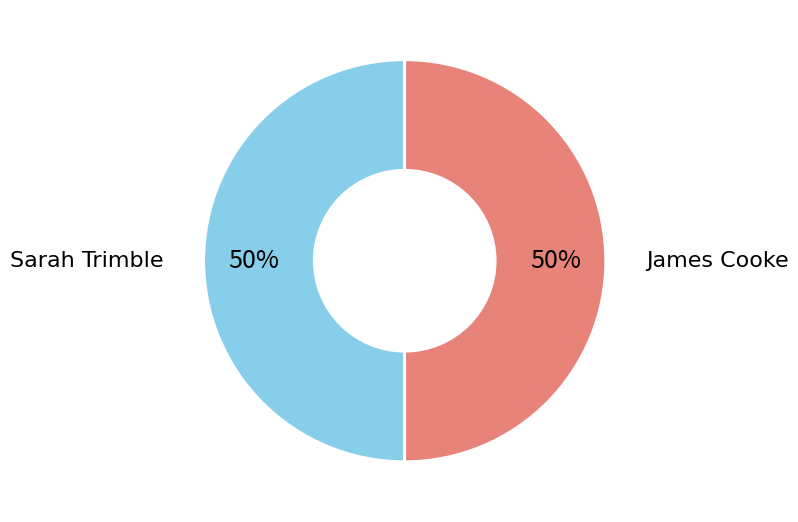

To the nearest percent, what is the average slice percentage?

50%